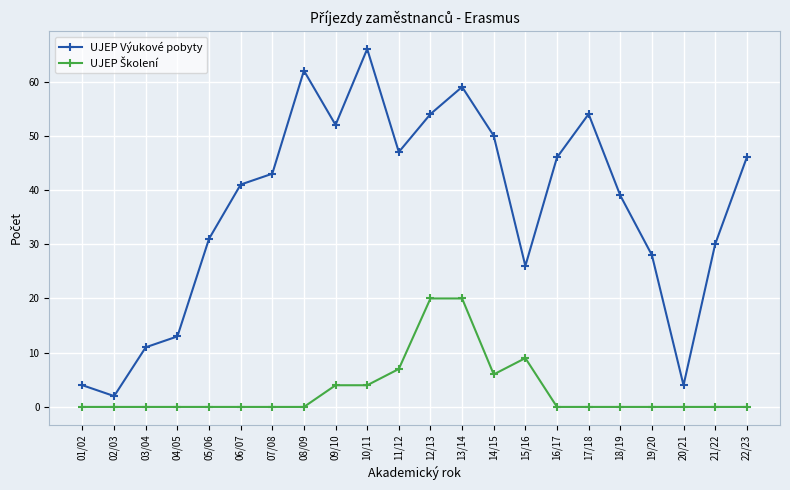

At which category is the sum across all series the highest?

13/14